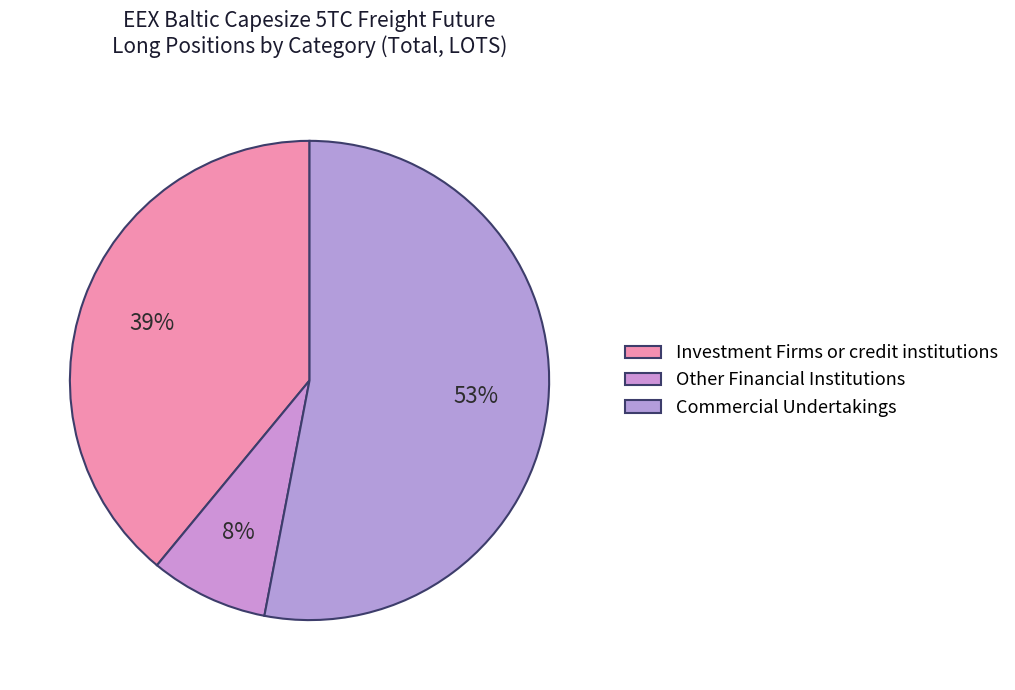

Combined, what portion of the pie is Investment Firms or credit institutions and Commercial Undertakings?

92.0%